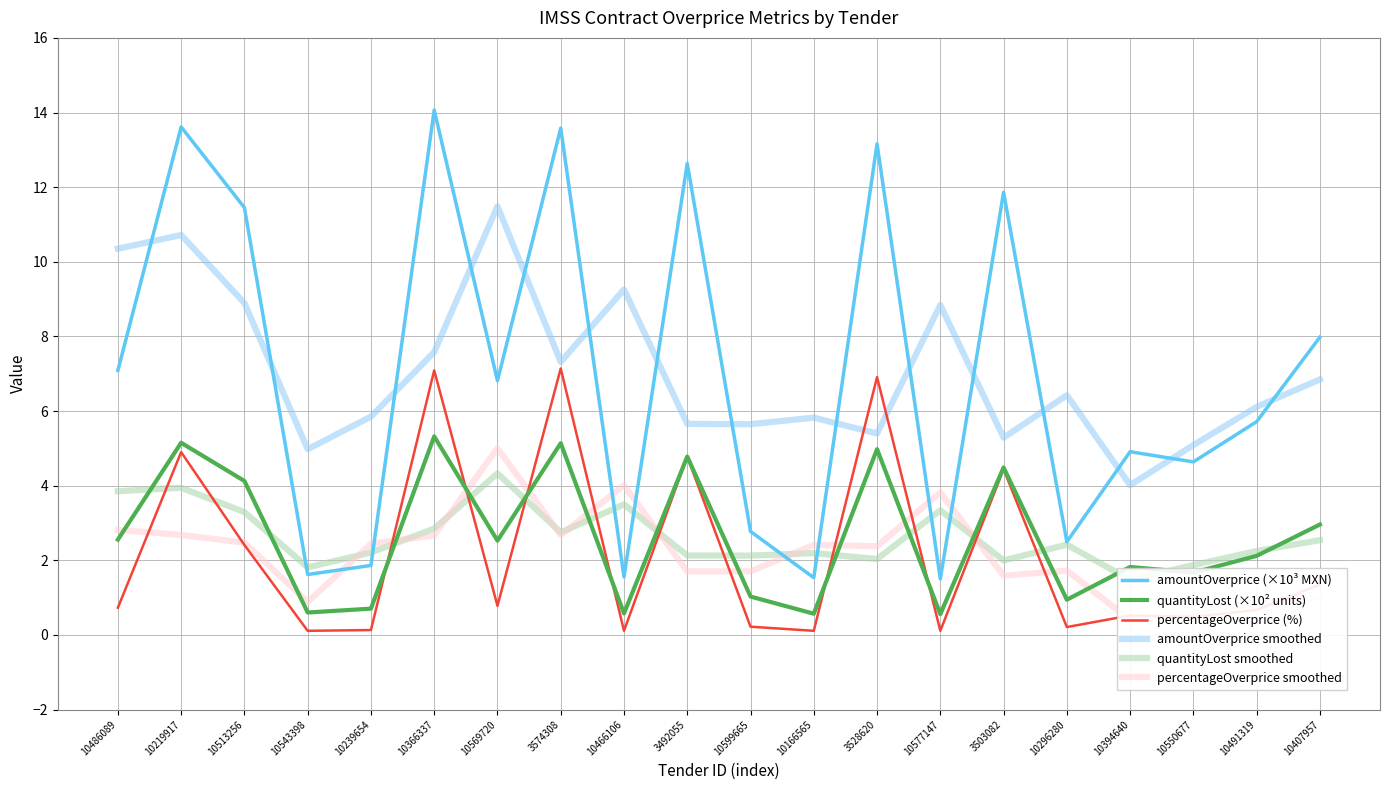

How many lines are shown in the chart?

6